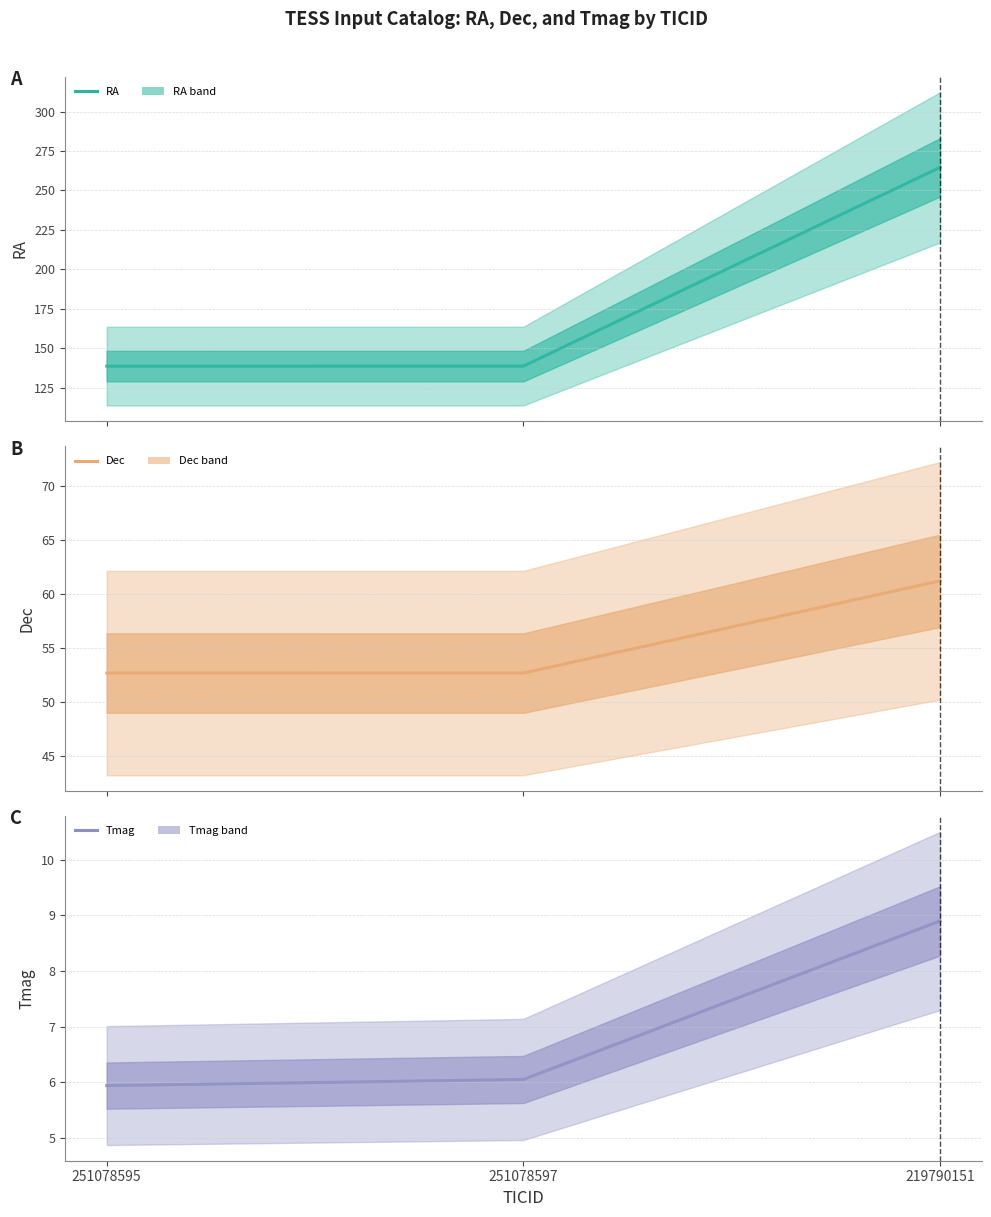

Is the value of Tmag at 219790151 greater than the value of RA at 219790151?

No